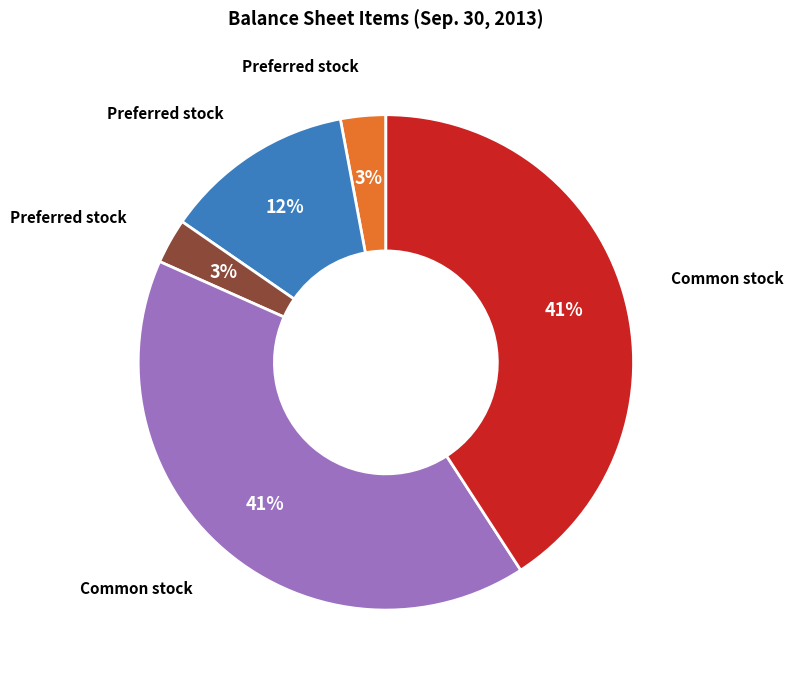

To the nearest percent, what is the average slice percentage?

20%